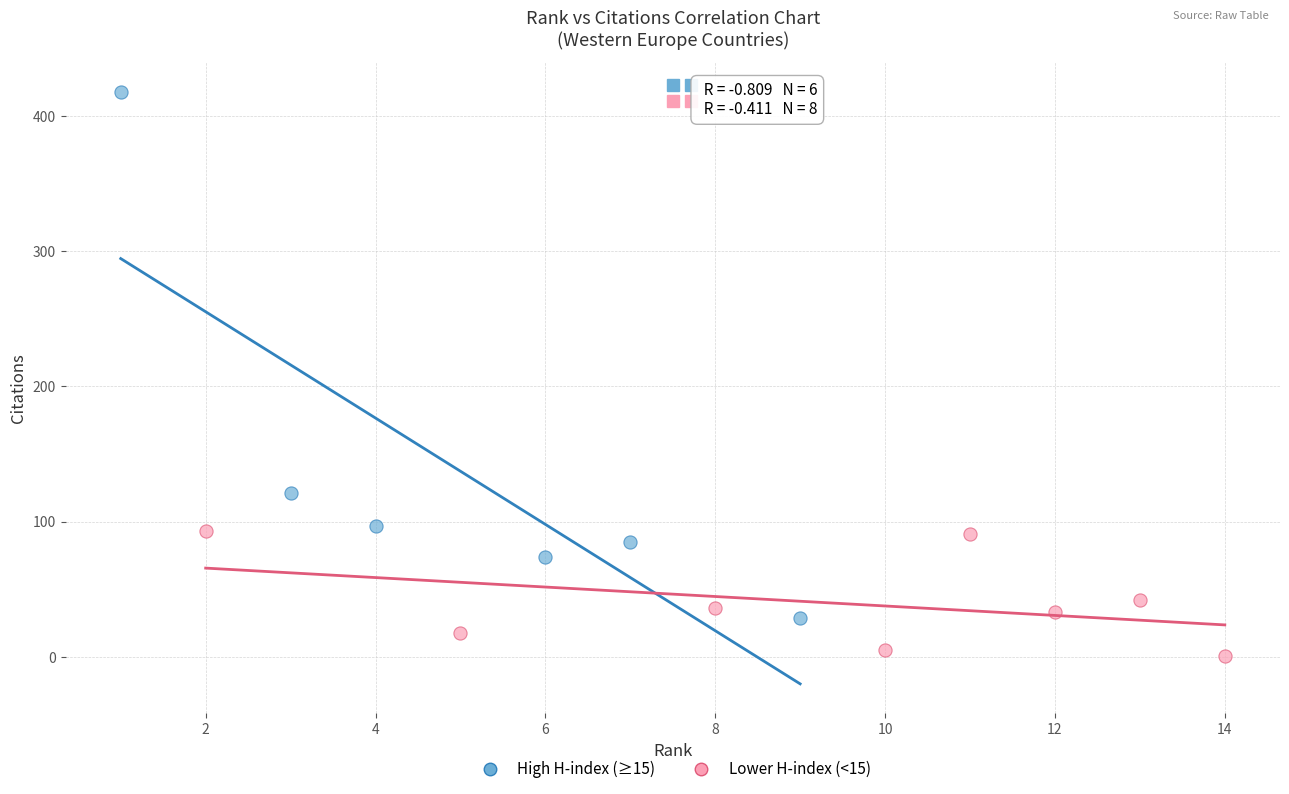

Which series reaches the maximum Y coordinate?

High H-index (≥15)